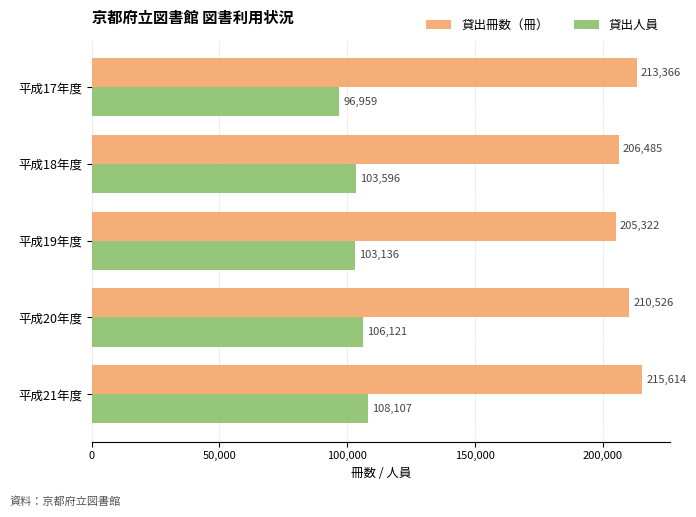

Which series has the widest spread of values?

貸出人員